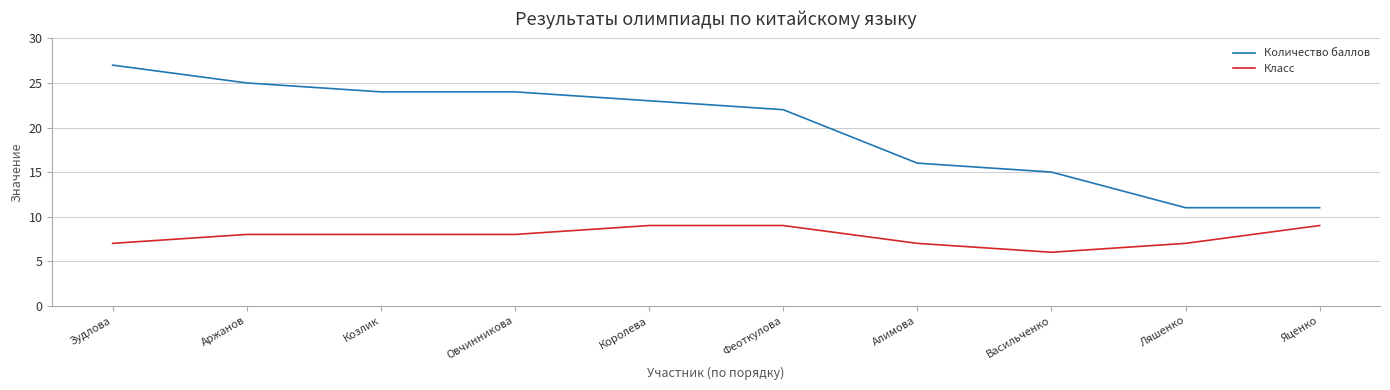

What is the difference between the maximum and minimum values in the Количество баллов series?

16